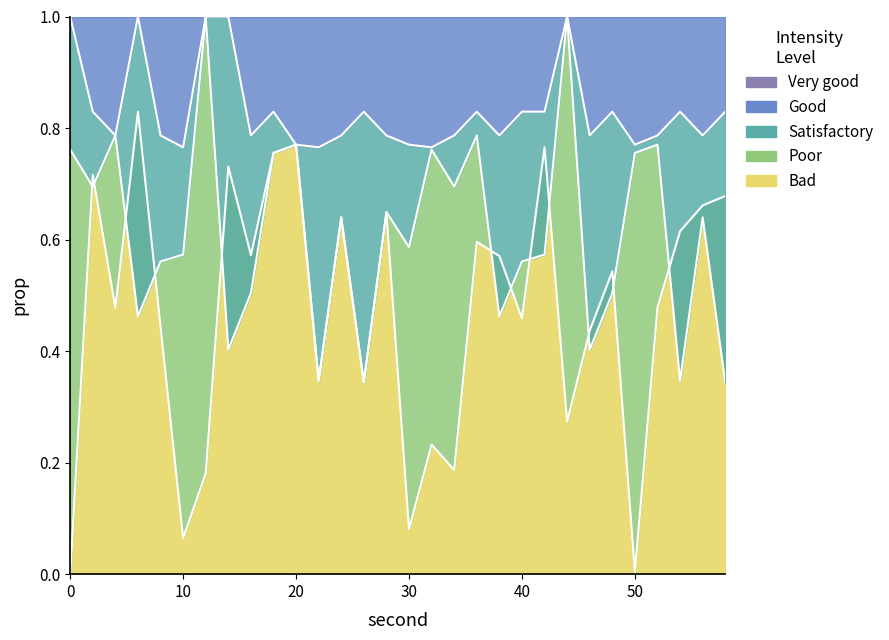

Which category has the highest value across all series?

12